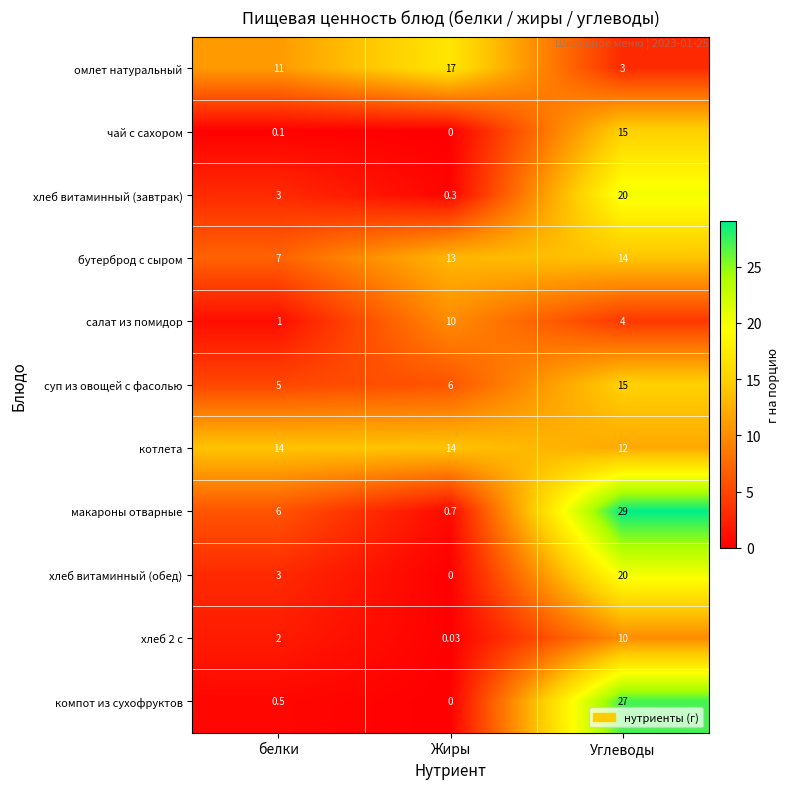

Count the number of categories in the chart.

3